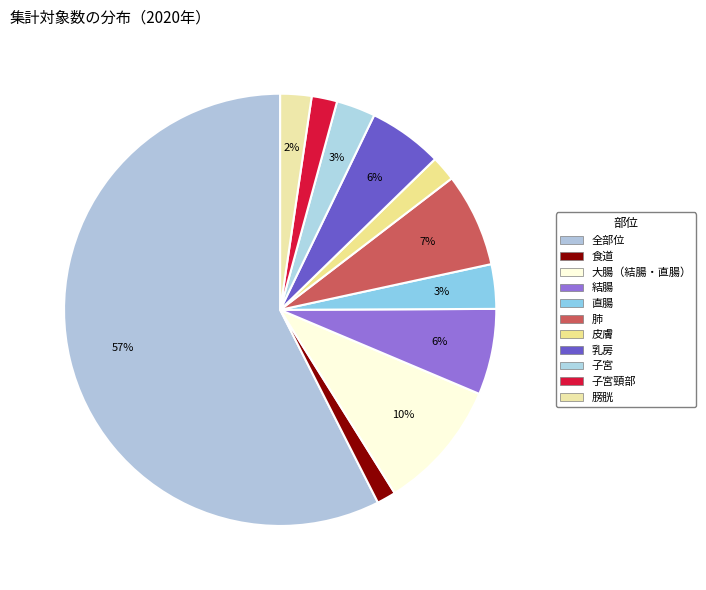

Which category has the biggest portion of the pie?

全部位